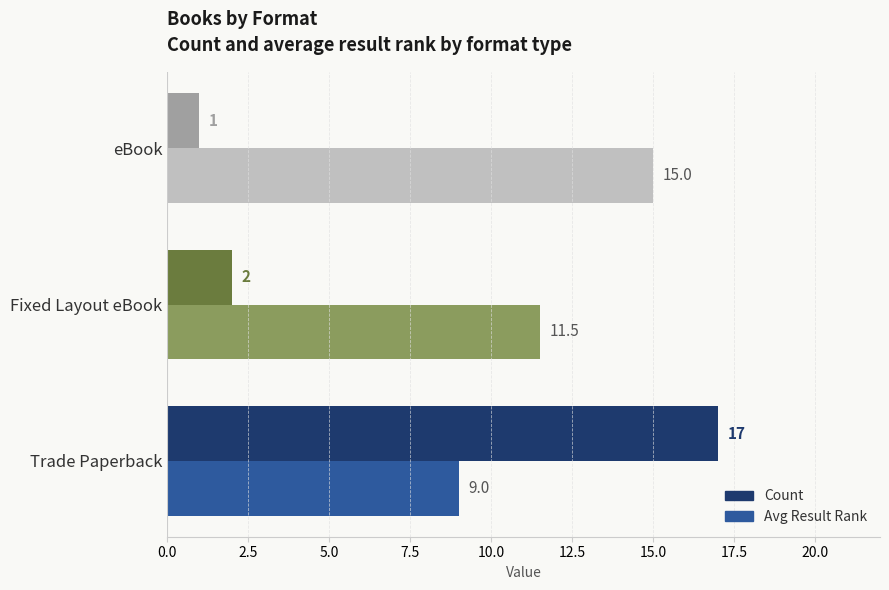

What is the difference between the Avg Result Rank values at Trade Paperback and eBook?

6.0